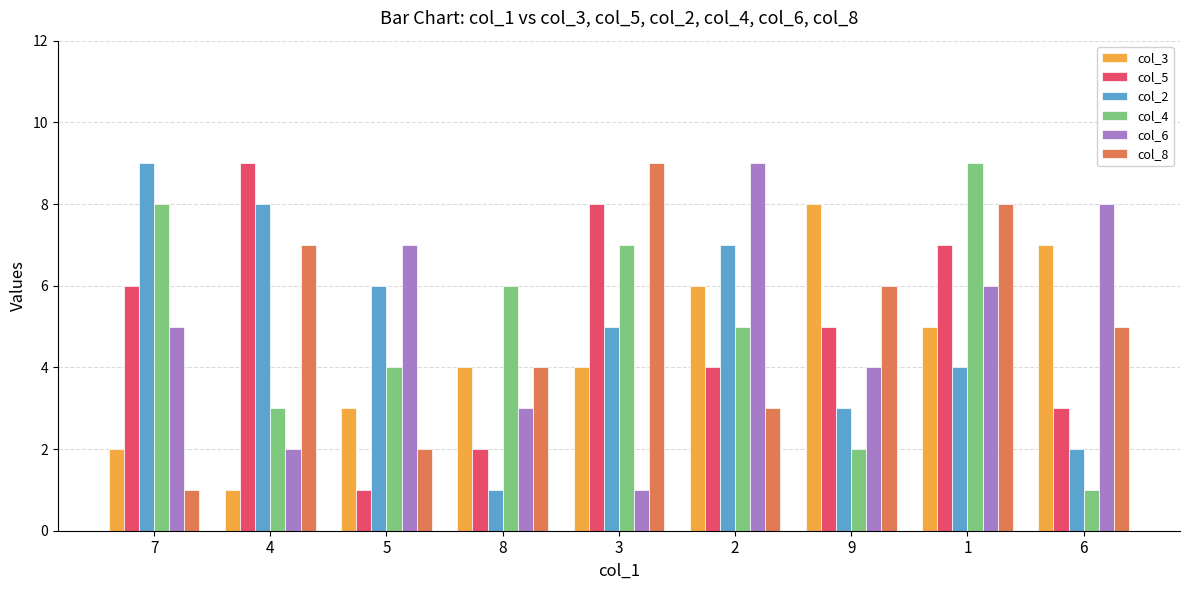

What is the average value of the col_8 series?

5